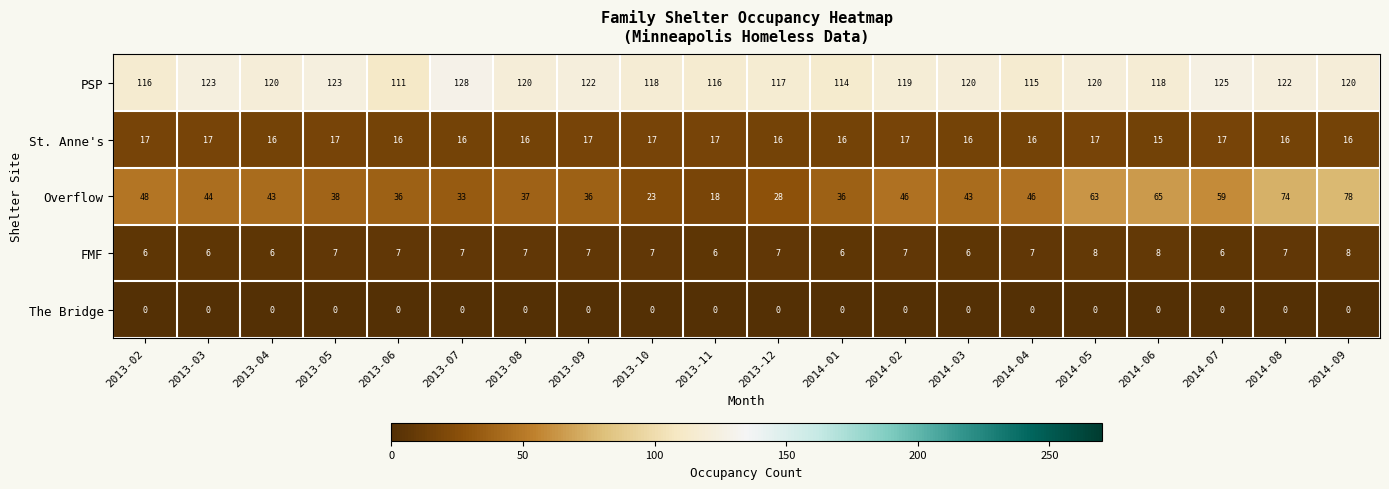

Which series has the largest range (max minus min)?

Overflow